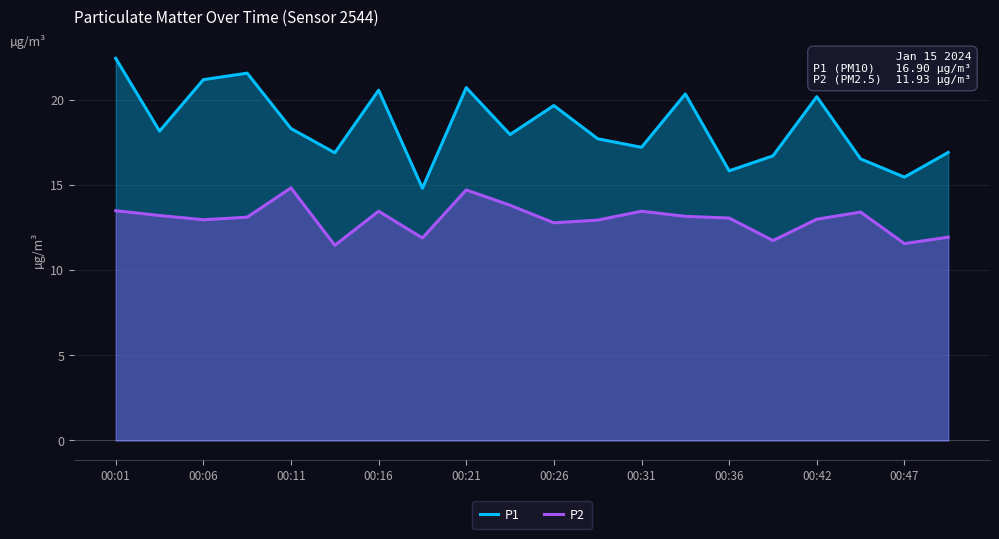

At which category is the sum across all series the highest?

00:01